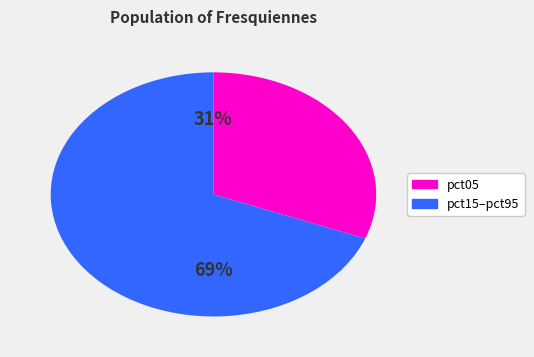

Count the number of slices in the pie.

2